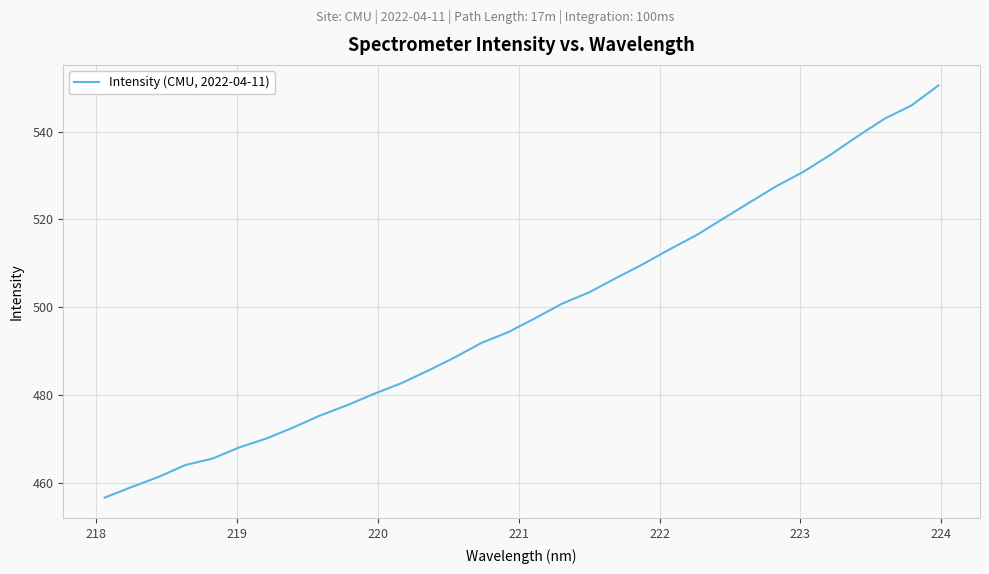

What is the minimum value shown in the chart?

456.7